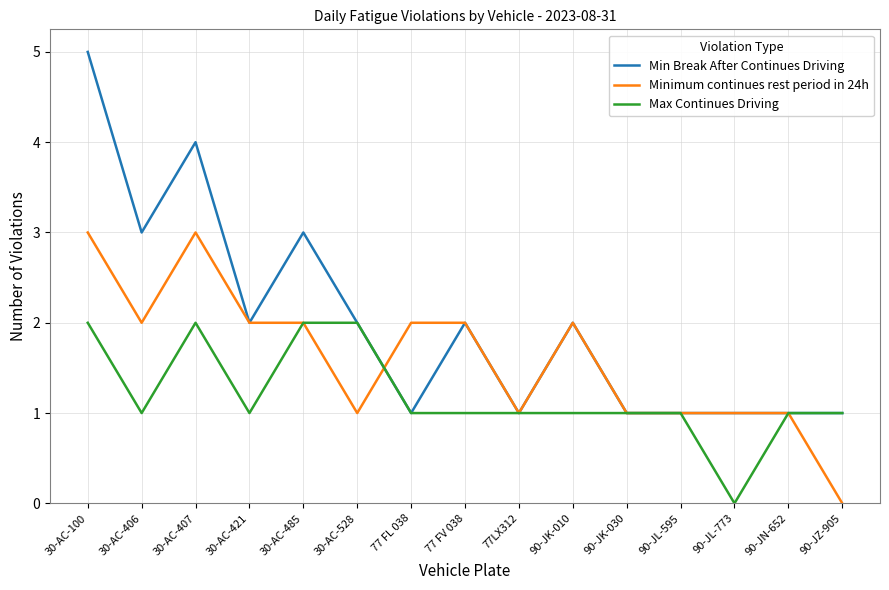

At which category does Max Continues Driving reach its first local peak?

30-AC-407